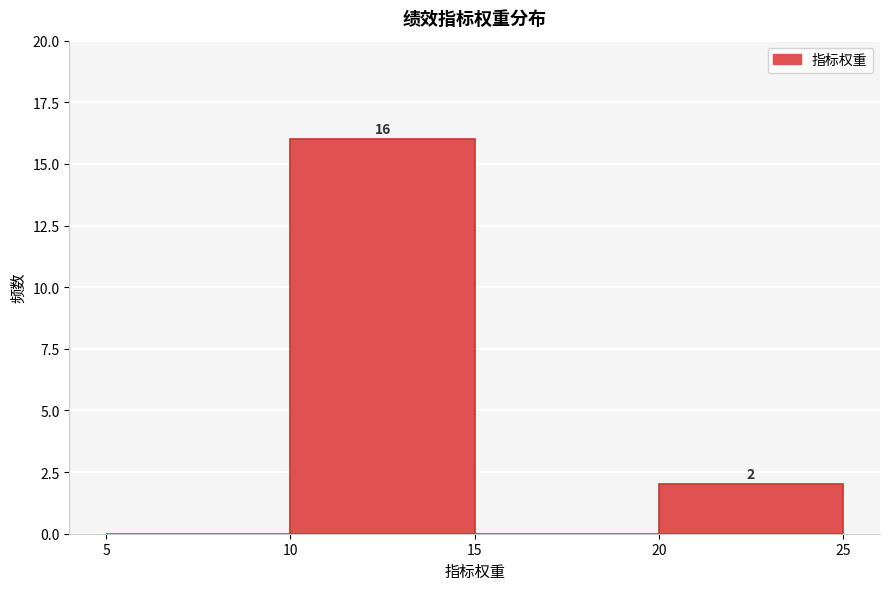

Over which range of the x-axis is the bar tallest?

10 to 15